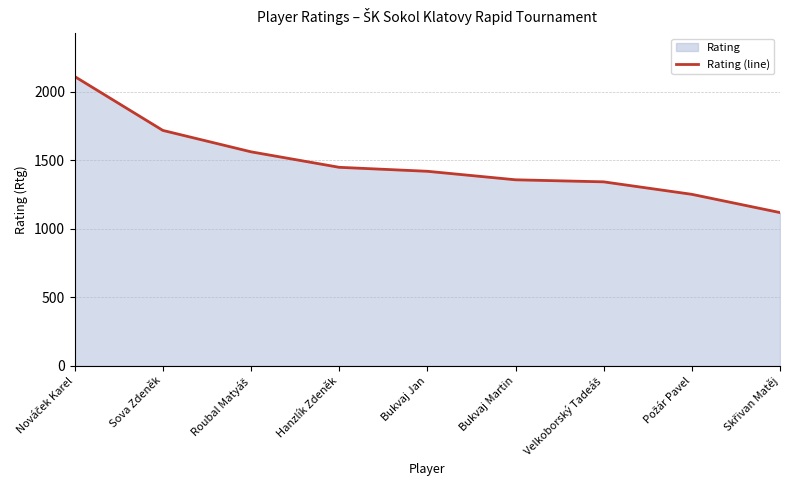

List the labels in order of value, smallest first.

Skřivan Matěj, Požár Pavel, Velkoborský Tadeáš, Bukvaj Martin, Bukvaj Jan, Hanzlík Zdeněk, Roubal Matyáš, Sova Zdeněk, Nováček Karel